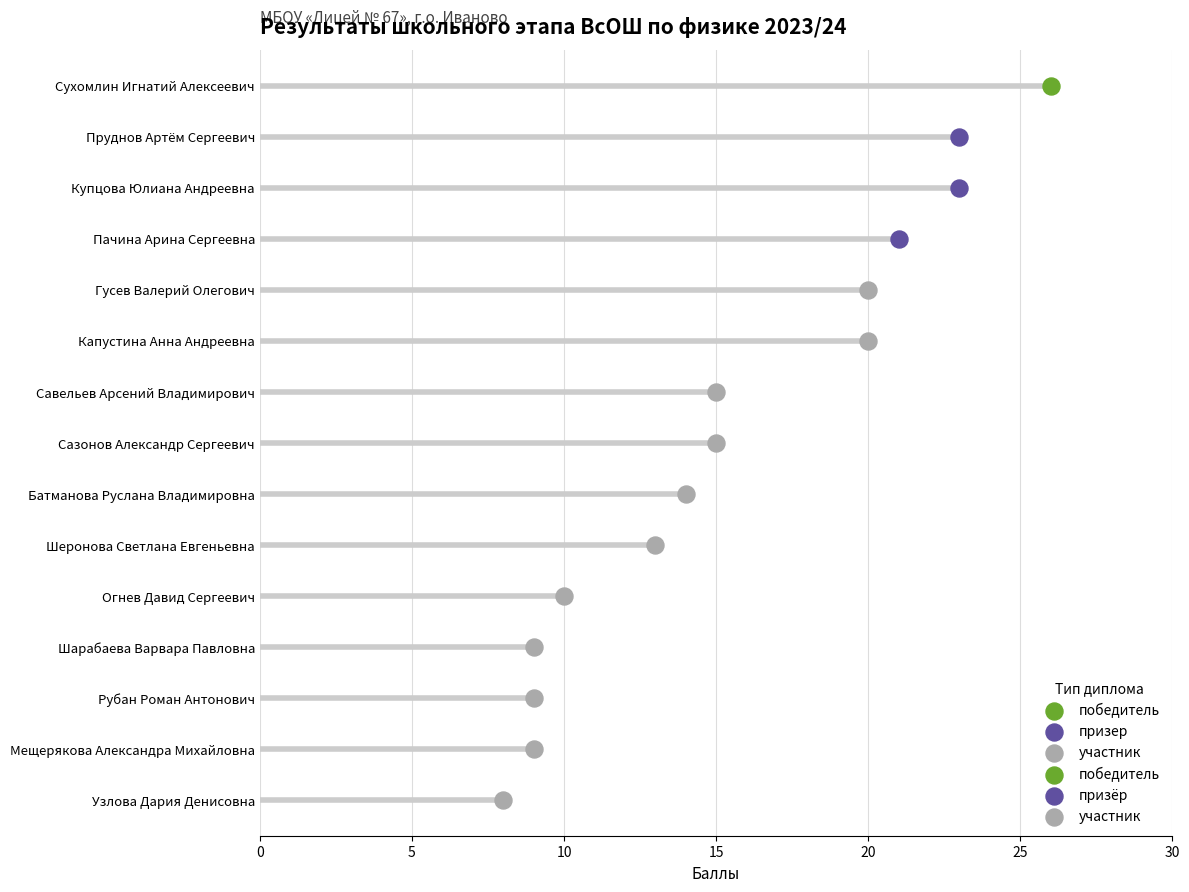

Which has a higher value, Капустина Анна Андреевна or Пачина Арина Сергеевна?

Пачина Арина Сергеевна